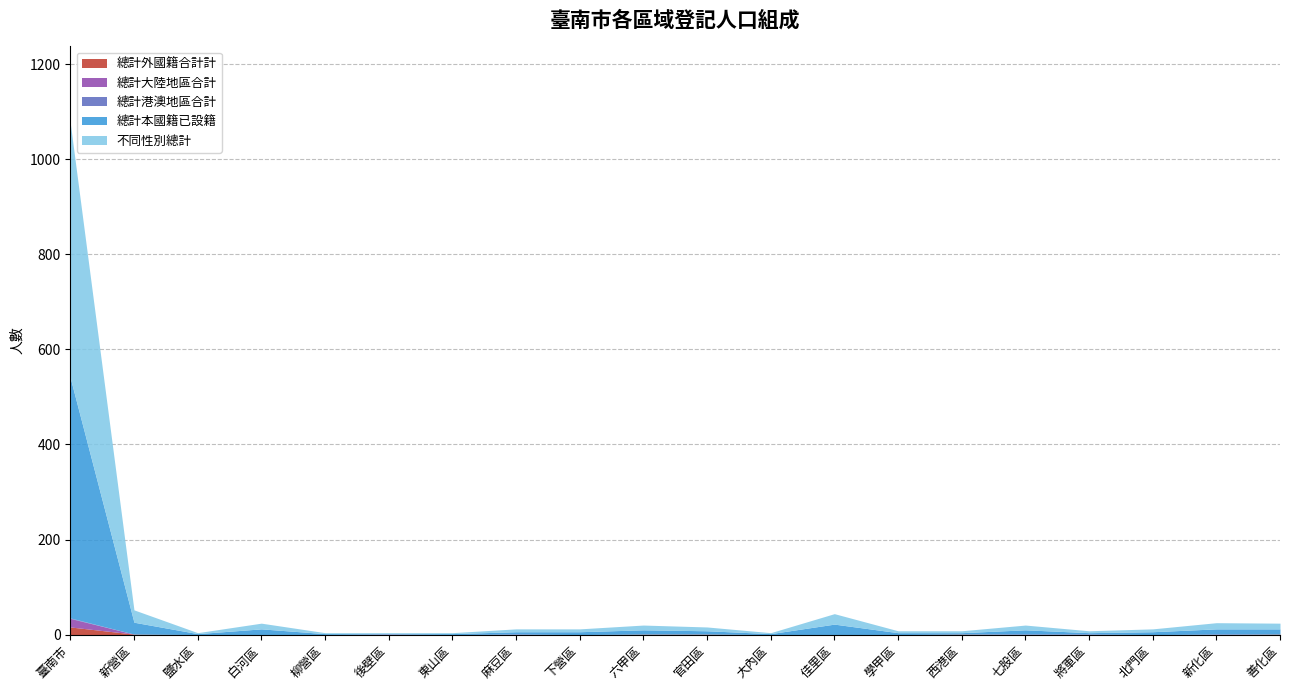

How many positive values does the 總計港澳地區合計 series have?

1